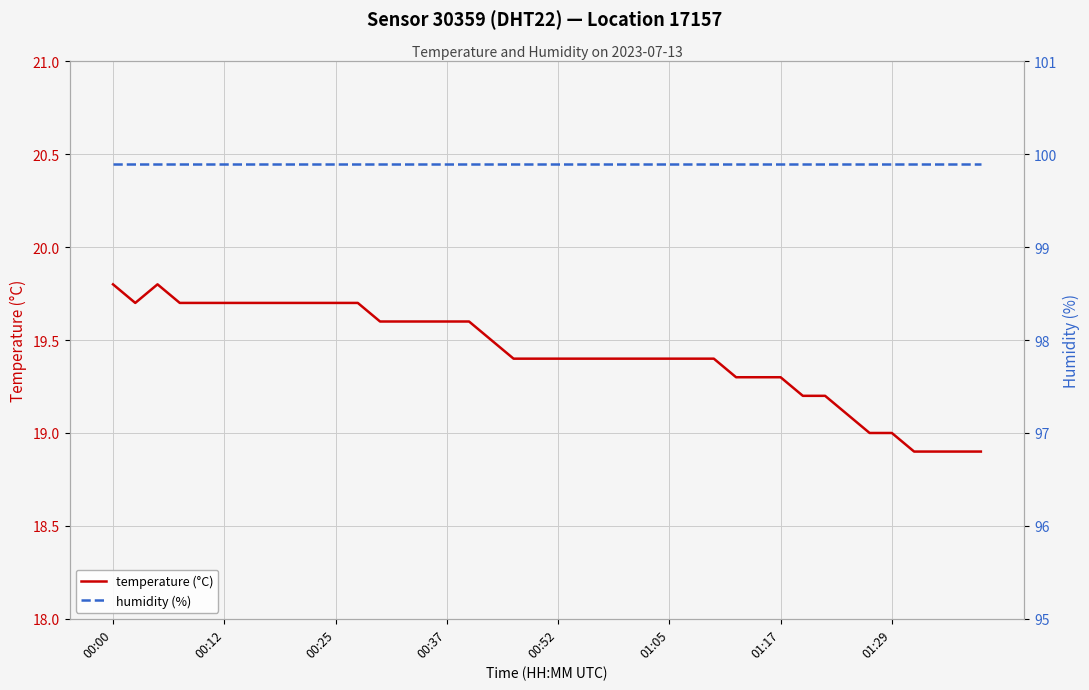

True or false: temperature (°C) and humidity (%) intersect in this chart.

False